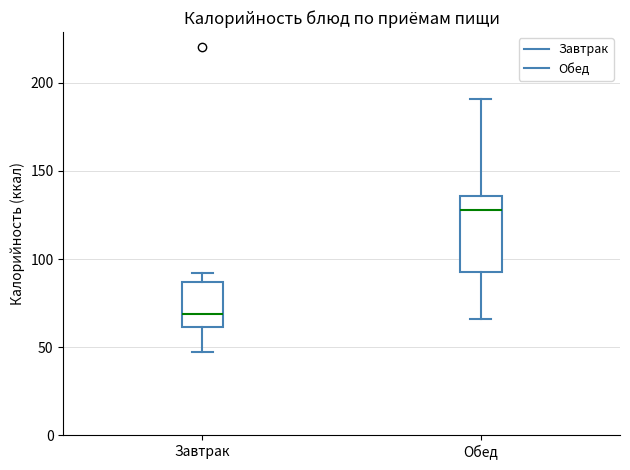

Which box is the tallest, from its lower edge to its upper edge?

Обед